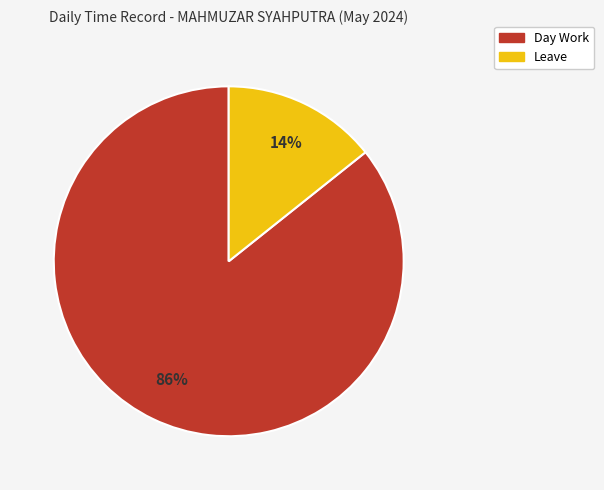

Is there any slice that represents more than half of the pie?

Yes